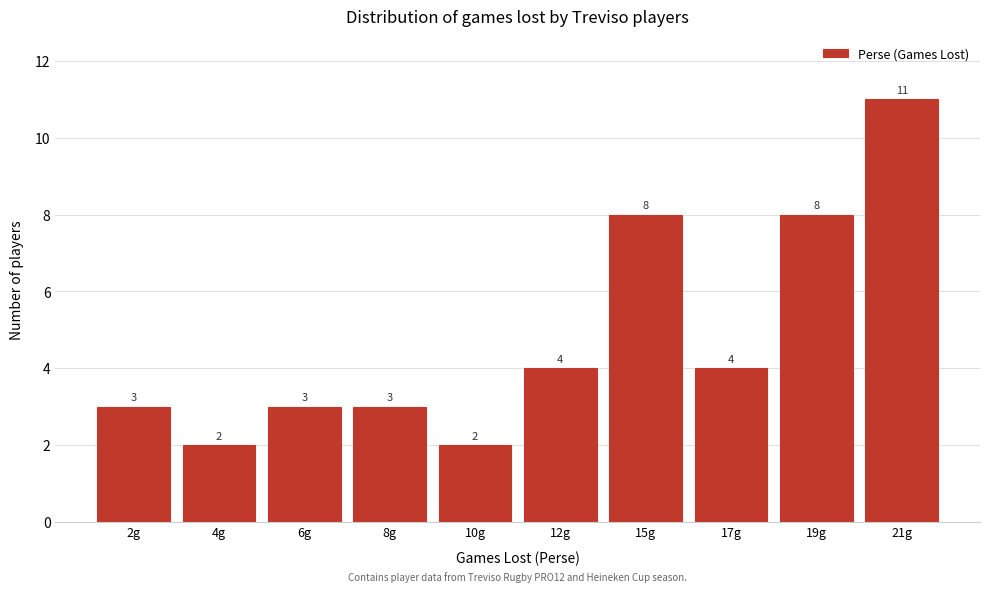

Reading left to right, transcribe all the data shown in this chart.

2g=3	4g=2	6g=3	8g=3	10g=2	12g=4	15g=8	17g=4	19g=8	21g=11